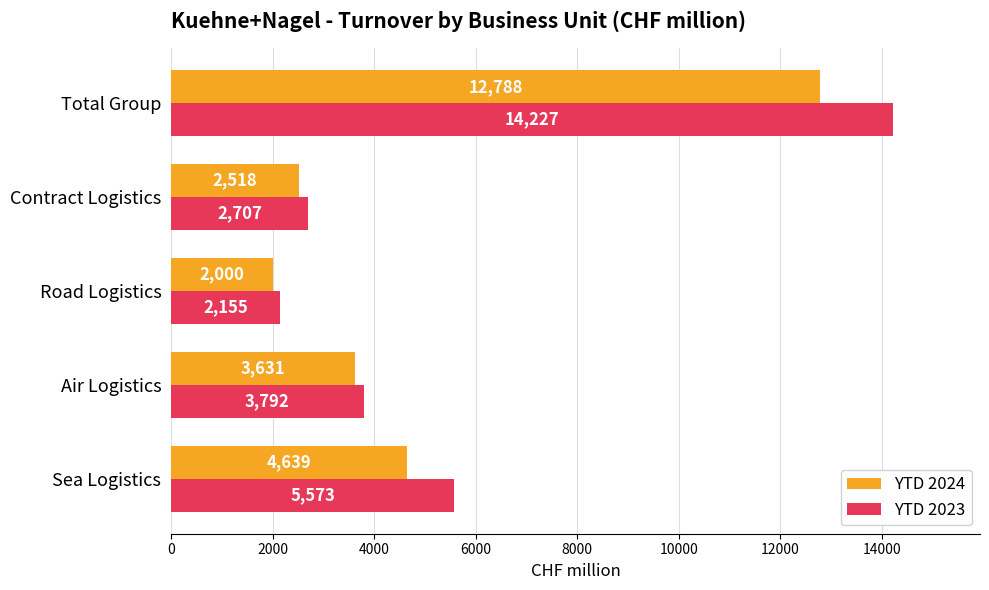

What is the total value across all series at Air Logistics?

7423